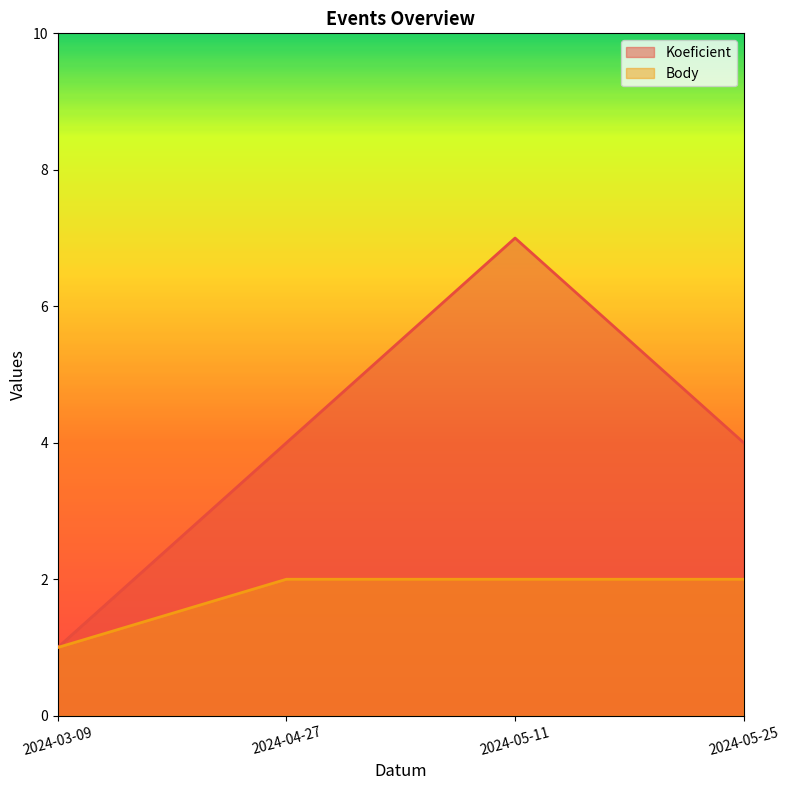

The value of Body at 2024-05-25 is 3. True or false?

False